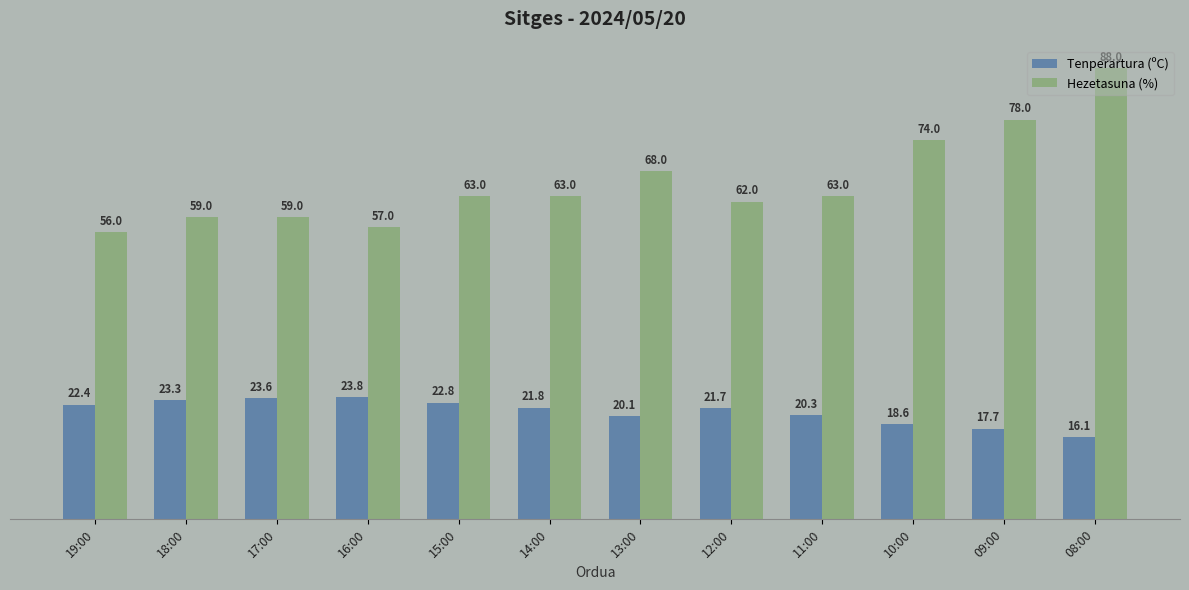

At which category is the sum across all series the highest?

08:00